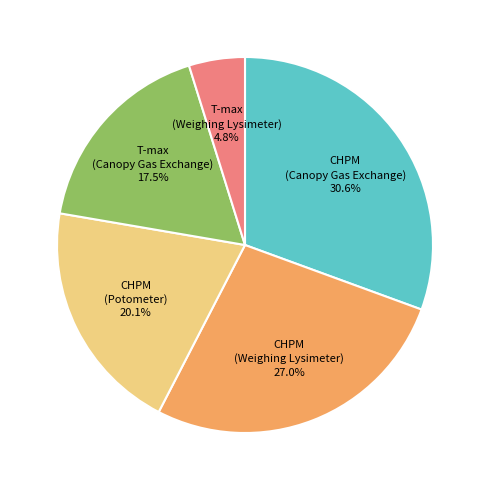

How many slices are in this pie chart?

5